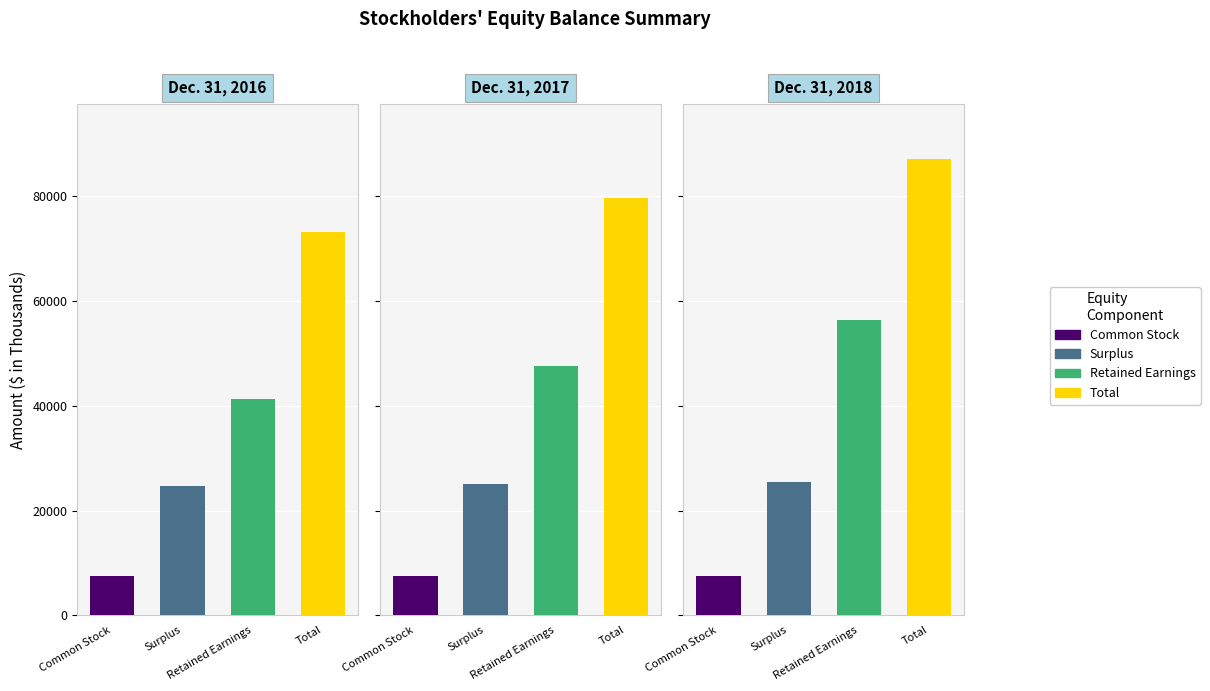

At which label does Total first exceed 79769?

Dec. 31, 2018